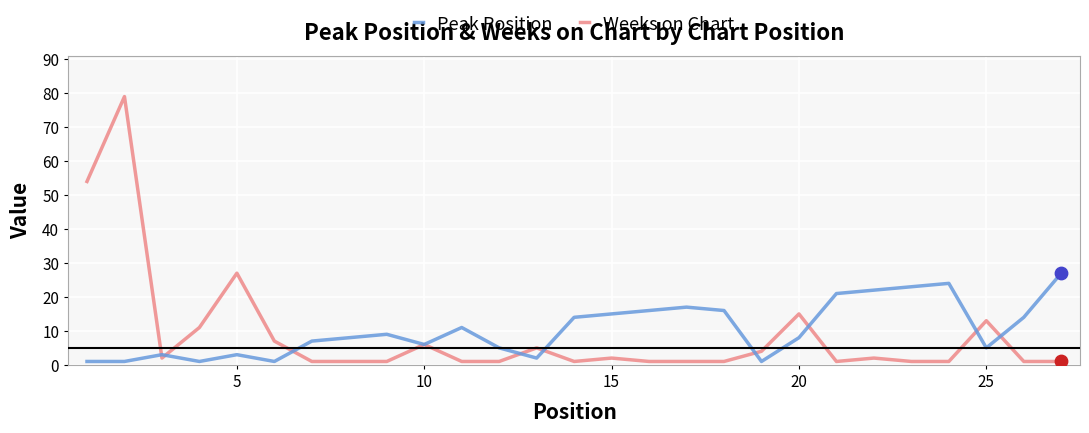

At how many categories does at least one series exceed 10?

18